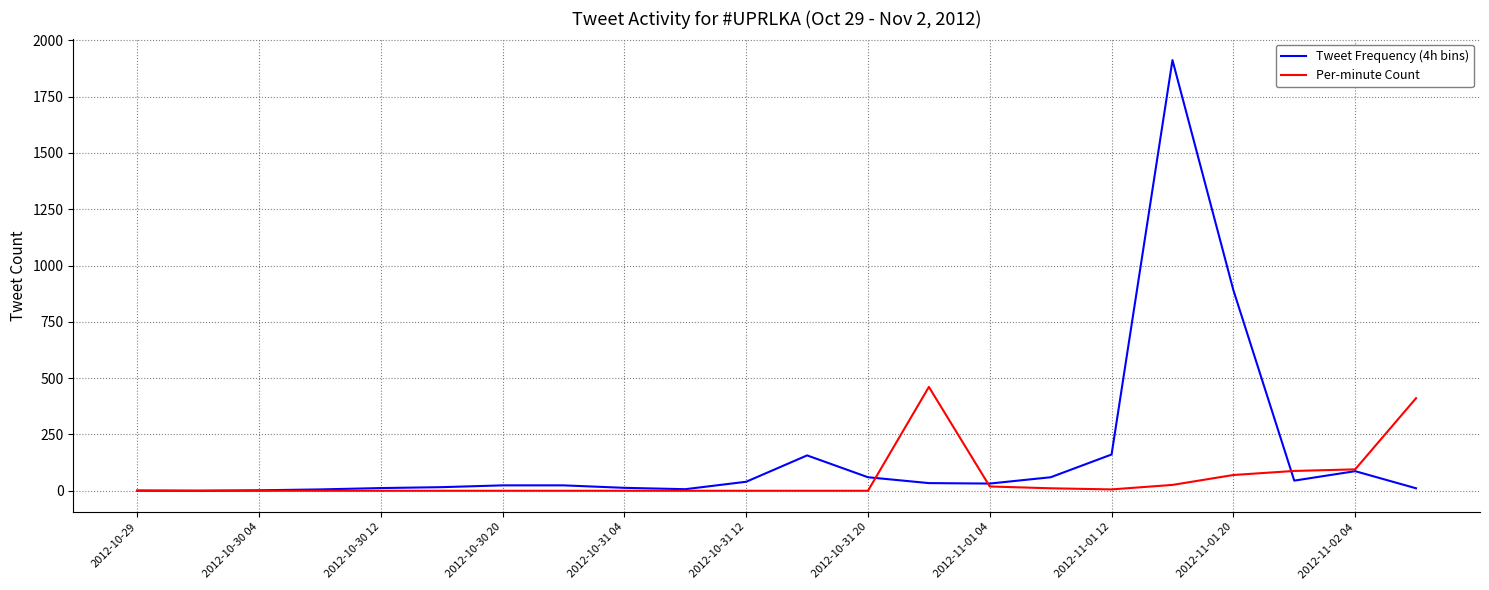

Which series has the largest range (max minus min)?

Tweet Frequency (4h bins)